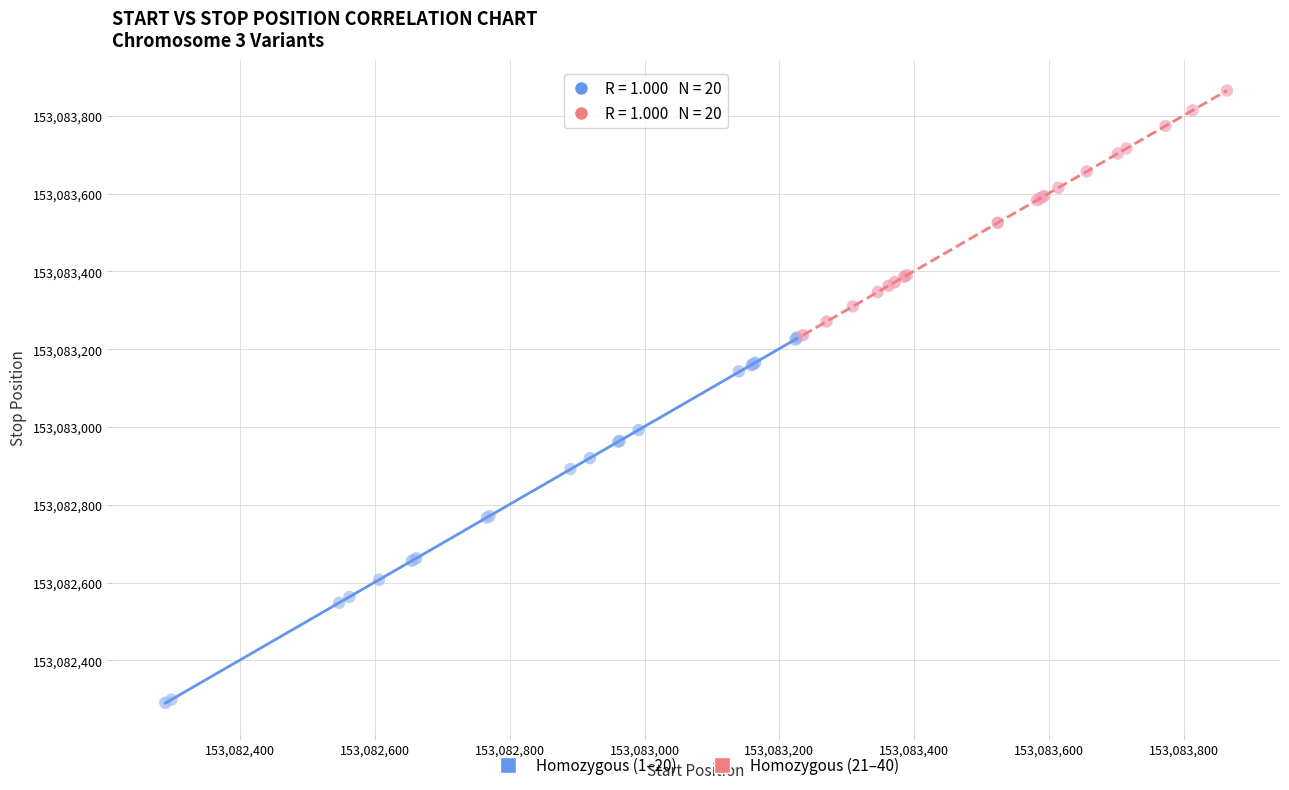

Which series has the largest Y range (max minus min)?

Homozygous (1–20)